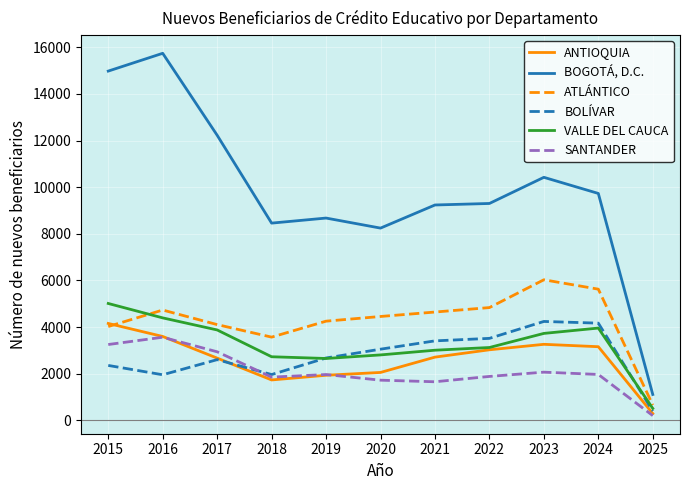

At how many categories does at least one series exceed 15211?

1